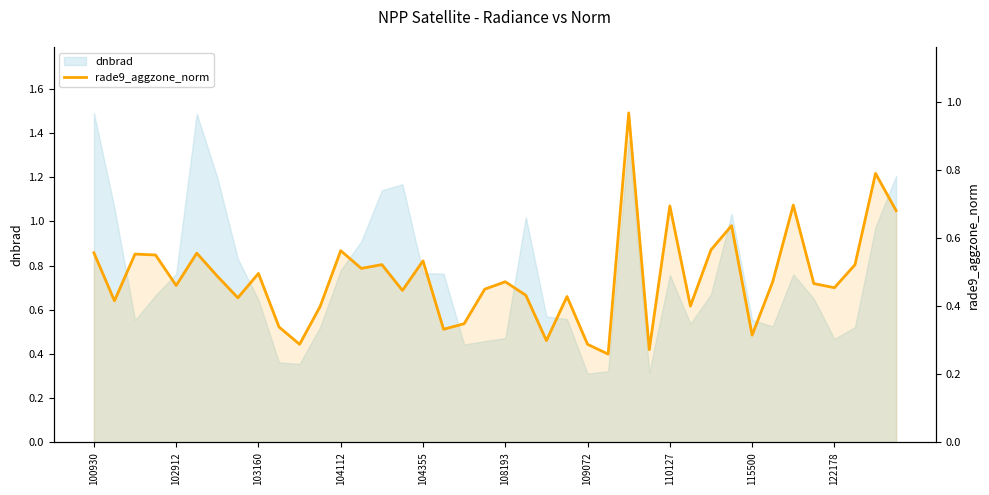

Rank the categories by value from lowest to highest.

25, 27, 24, 10, 22, 32, 17, 122178, 18, 11, 29, 102912, 110127, 23, 21, 15, 19, 36, 104355, 35, 20, 33, 109072, 115500, 13, 37, 14, 16, 104112, 103160, 108193, 100930, 12, 30, 31, 39, 28, 34, 38, 26